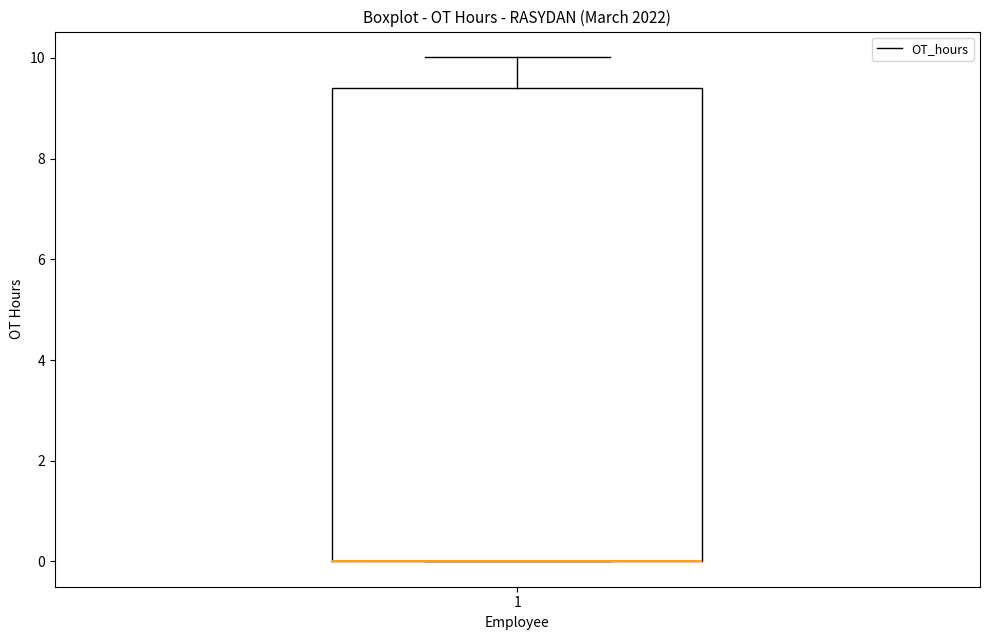

Where does the upper whisker of the box at x = 1 end on the y-axis? The values are not printed on the chart, so give them approximately, as read against the axis.

10.0